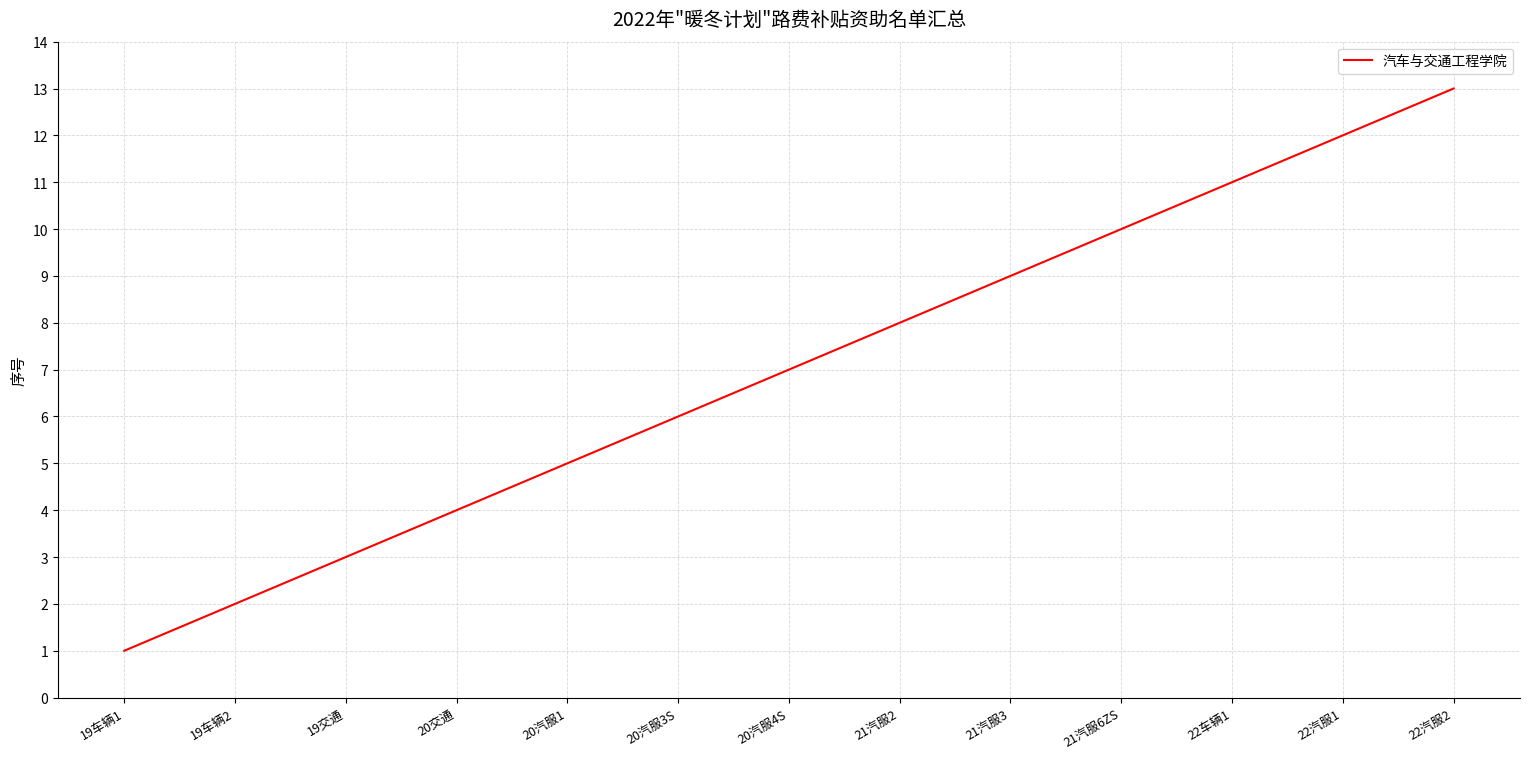

True or false: the data shows 1 at 19车辆2.

False